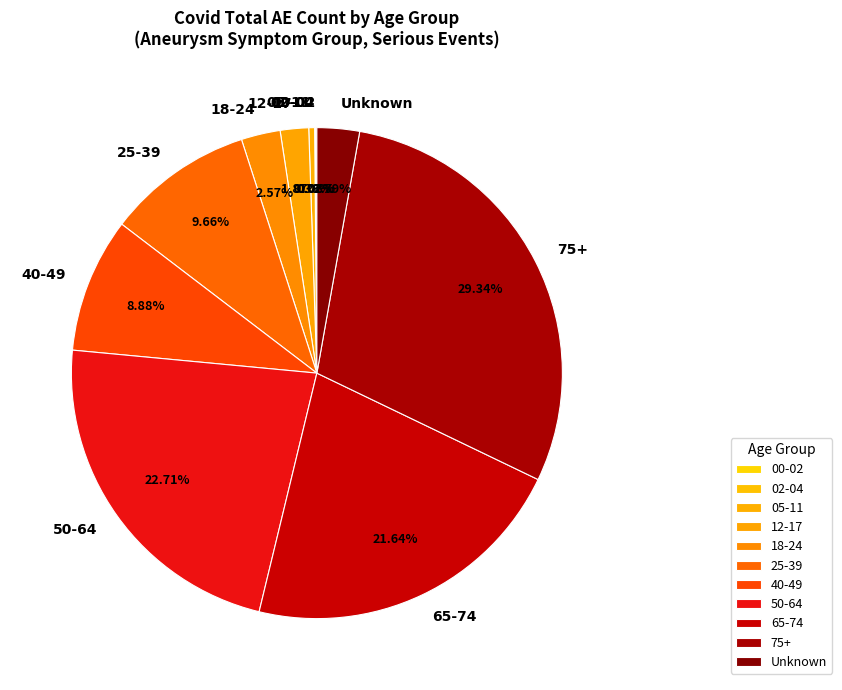

Approximately how many times larger is the value at 50-64 compared to 65-74?

1.0